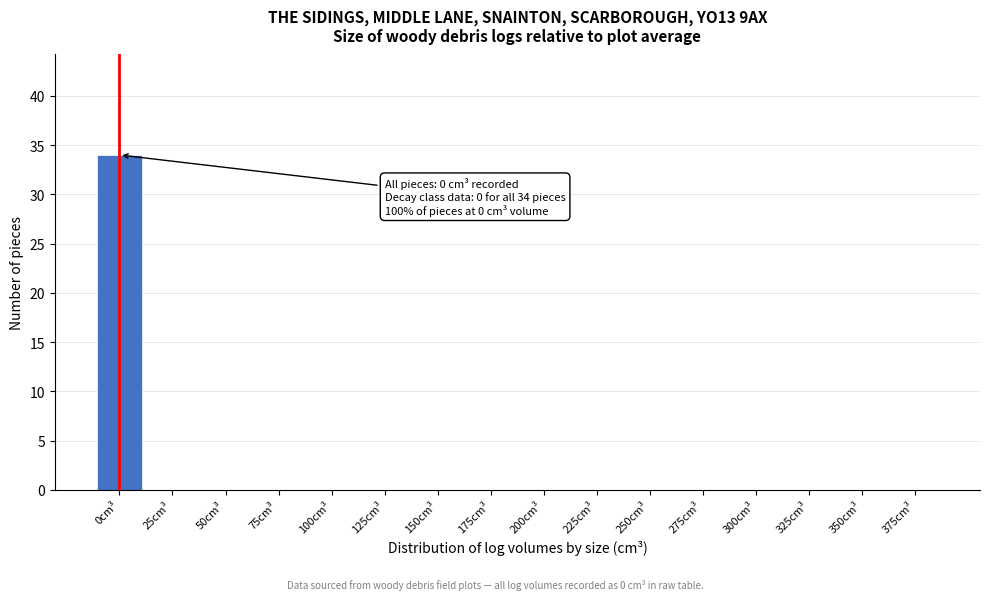

Reading left to right, extract all data points from this chart.

0cm³=34	25cm³=0	50cm³=0	75cm³=0	100cm³=0	125cm³=0	150cm³=0	175cm³=0	200cm³=0	225cm³=0	250cm³=0	275cm³=0	300cm³=0	325cm³=0	350cm³=0	375cm³=0